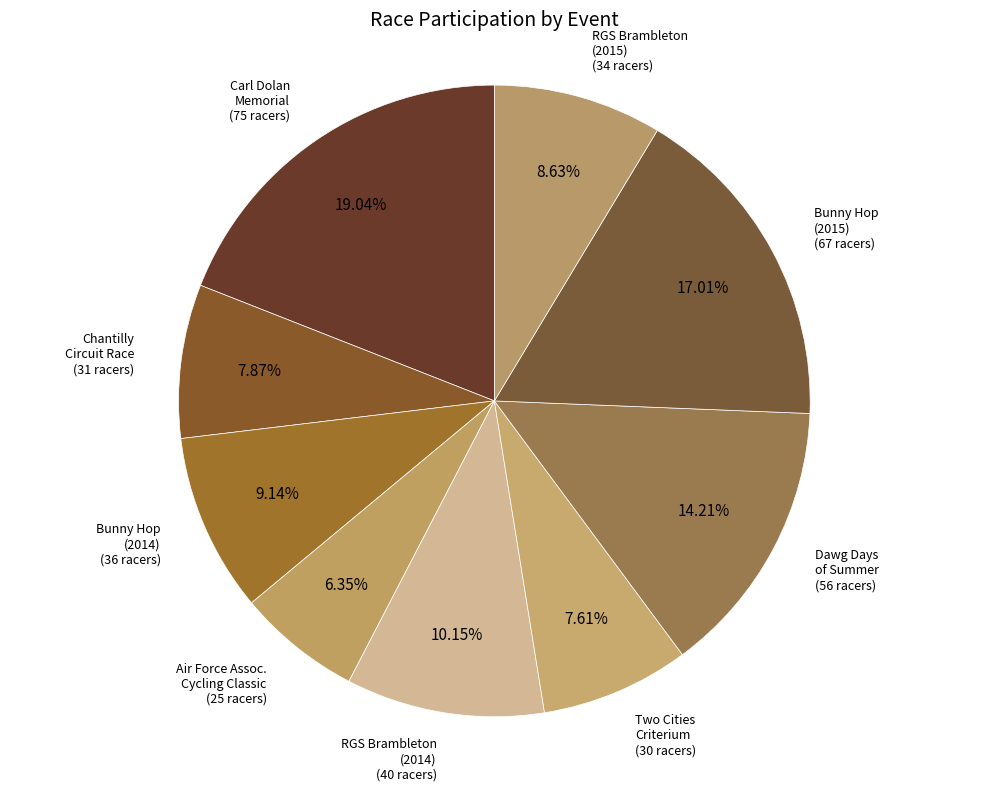

Count the number of slices in the pie.

9